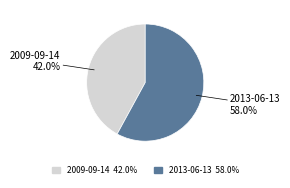

What is the largest slice in the pie chart?

2013-06-13